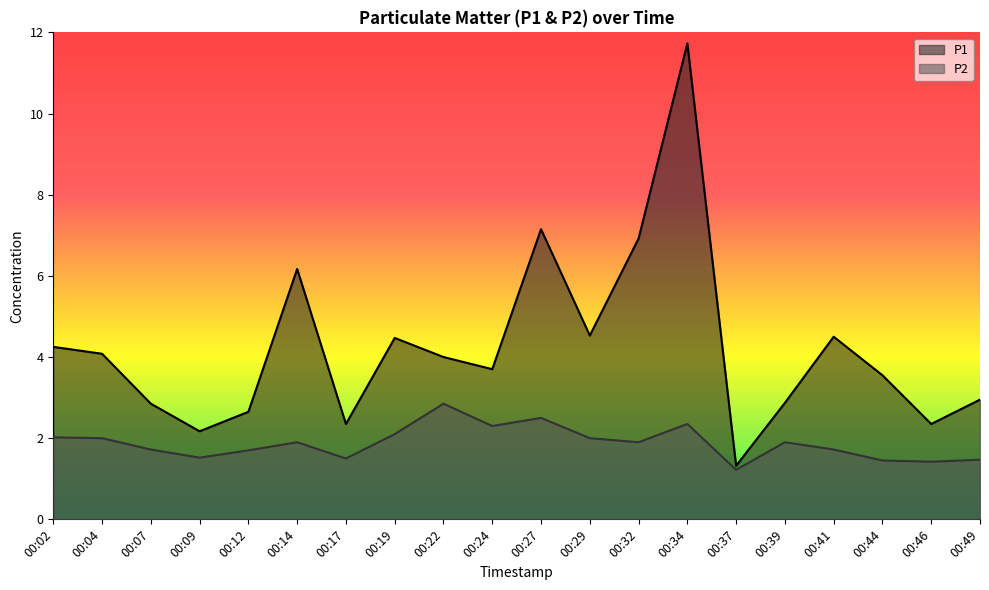

Rank the categories by P2 value from highest to lowest.

00:22, 00:27, 00:34, 00:24, 00:19, 00:02, 00:04, 00:29, 00:14, 00:32, 00:39, 00:07, 00:41, 00:12, 00:09, 00:17, 00:49, 00:44, 00:46, 00:37